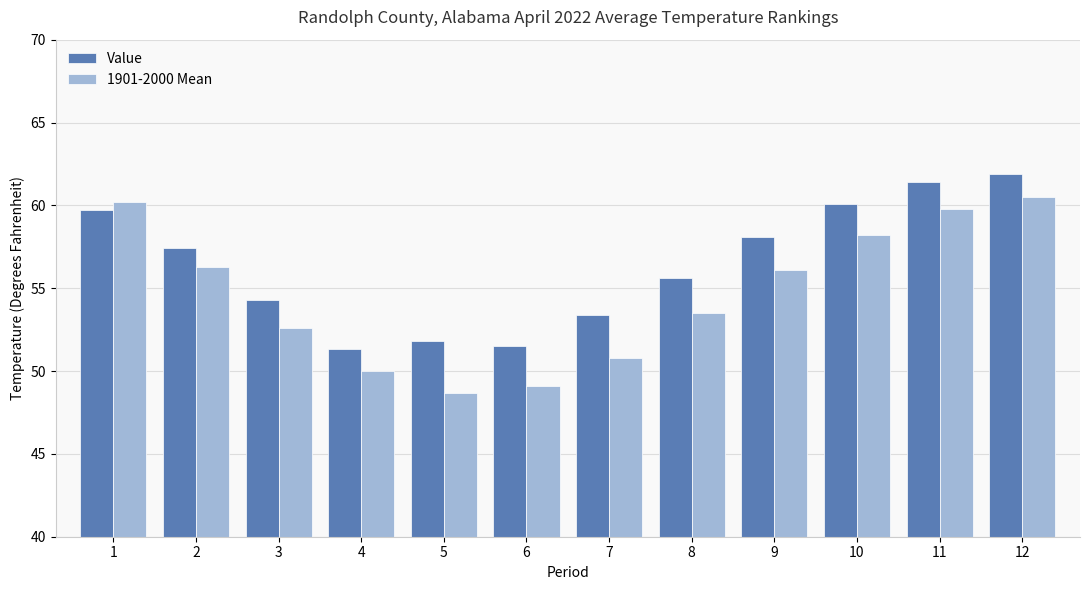

The value of Value at 3 is 31.5. True or false?

False